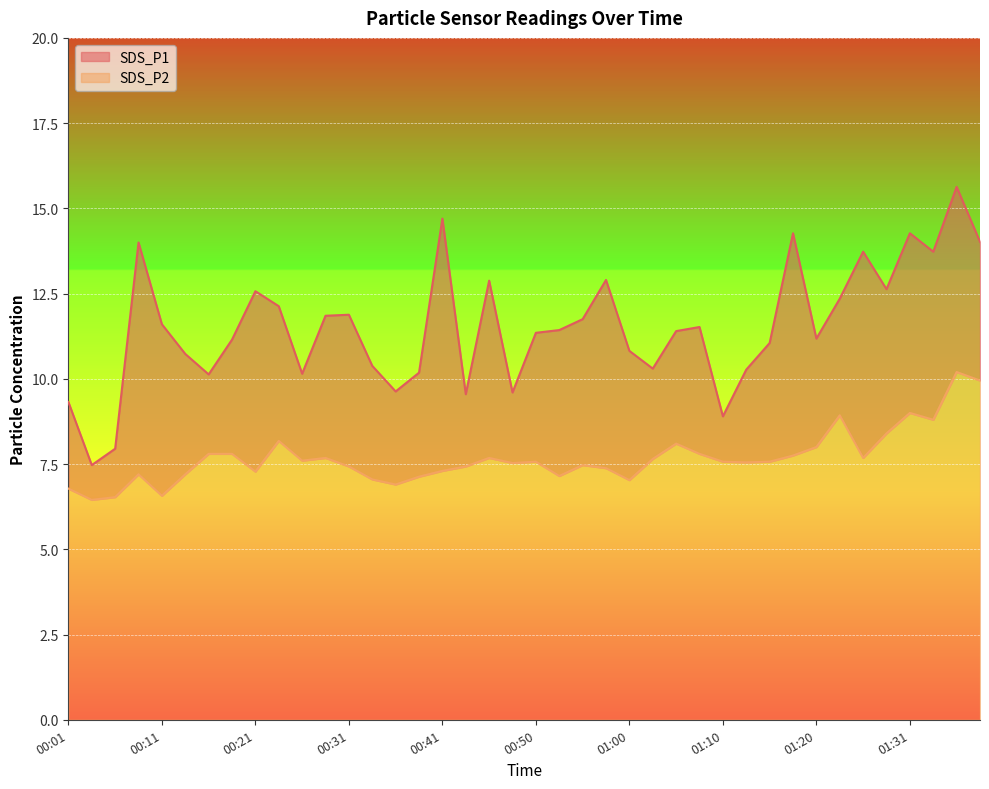

What is the difference between the highest and lowest values at 00:04?

1.0